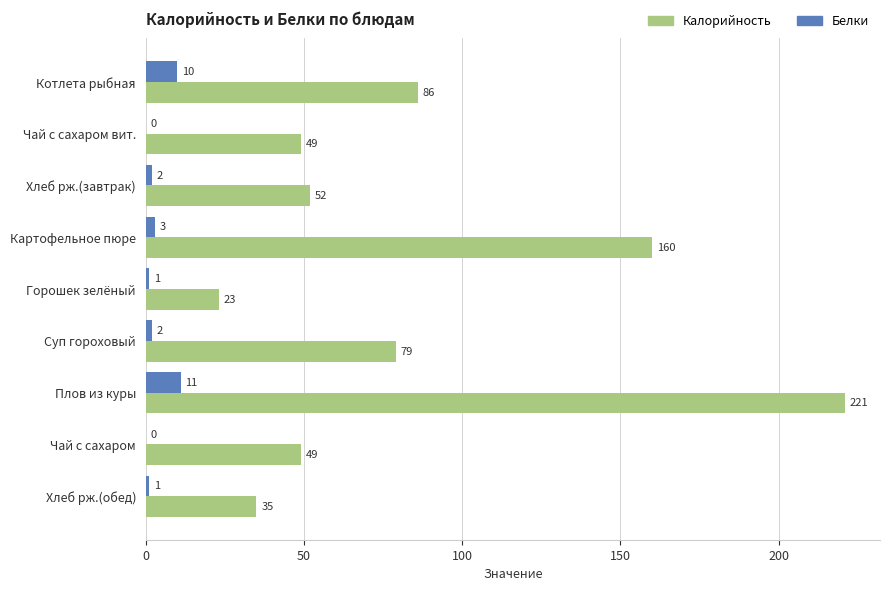

The Белки series shows 2 at Хлеб рж.(завтрак). True or false?

True